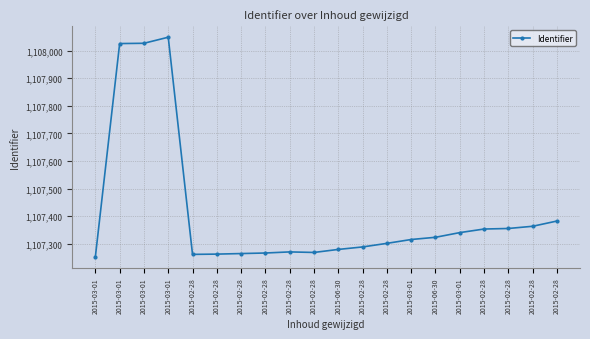

What is the approximate value at 2015-02-28?

1107261